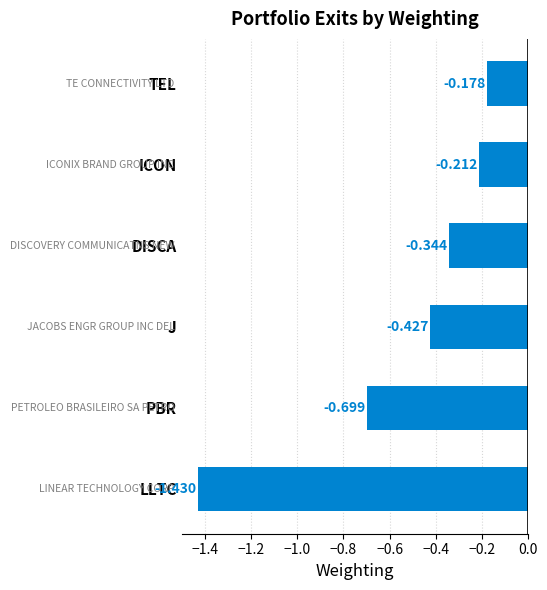

Rank the categories by value from lowest to highest.

LLTC, PBR, J, DISCA, ICON, TEL